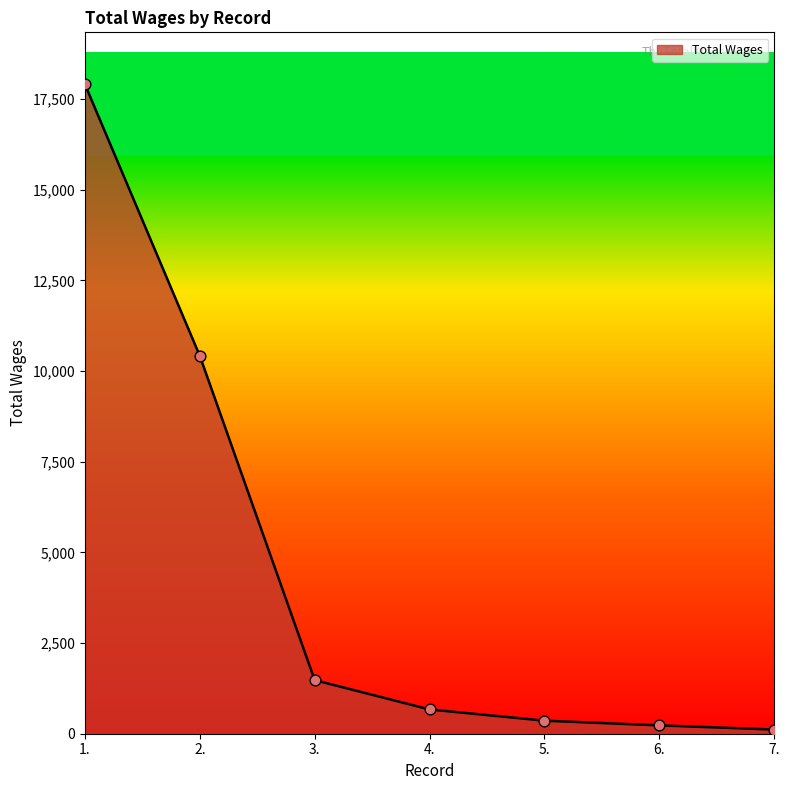

What is the change in value from 3. to 5.?

-1118